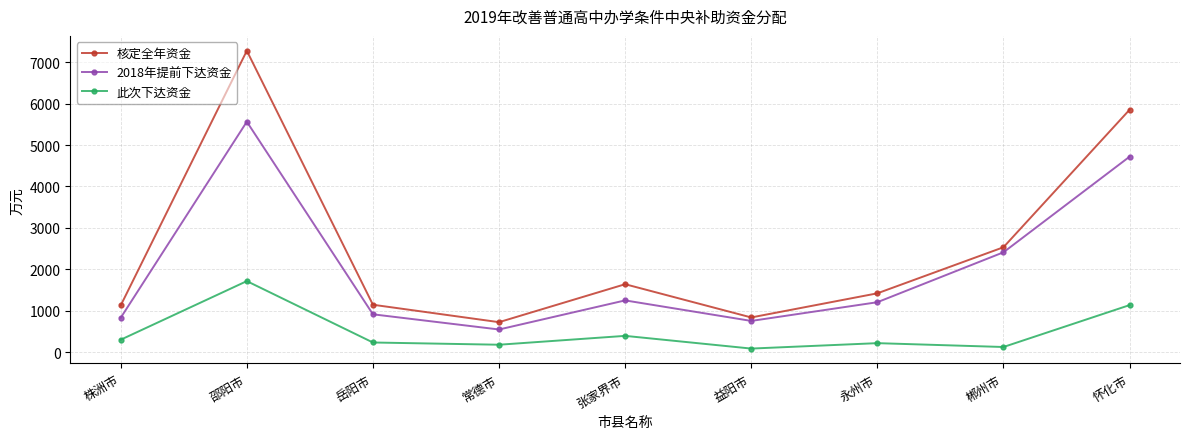

Rank the series by their maximum value, from lowest to highest.

此次下达资金, 2018年提前下达资金, 核定全年资金